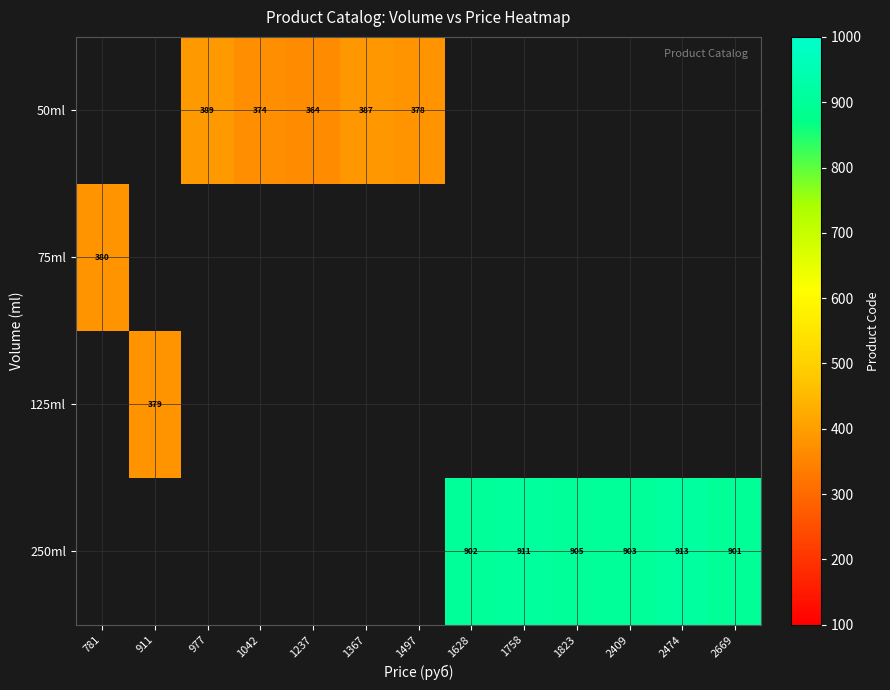

True or false: 250ml has a value of 608 at 2409.

False